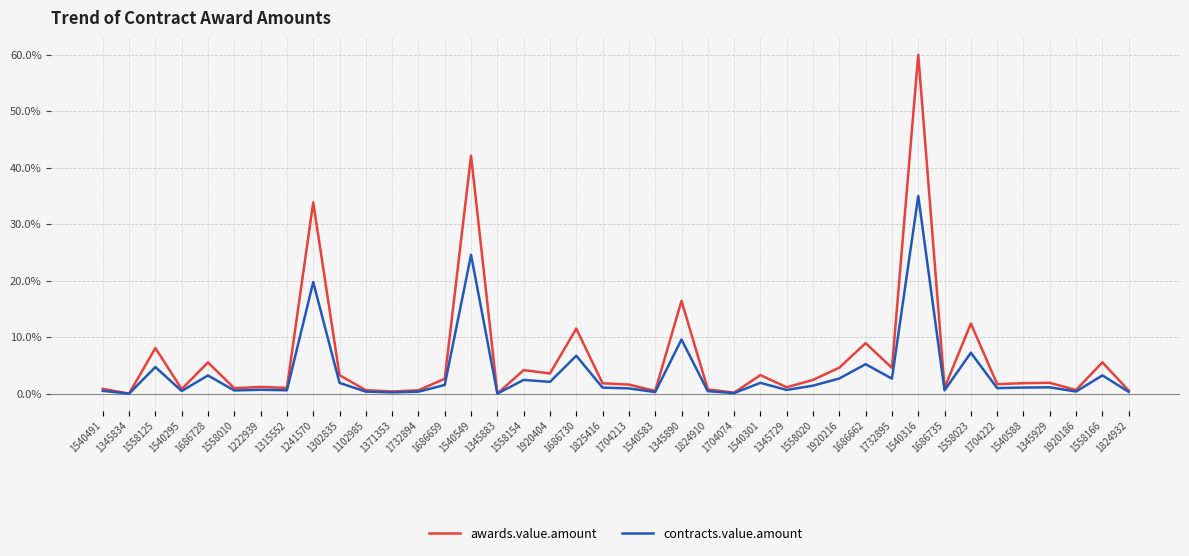

What is the highest value of the contracts.value.amount series?

35.0